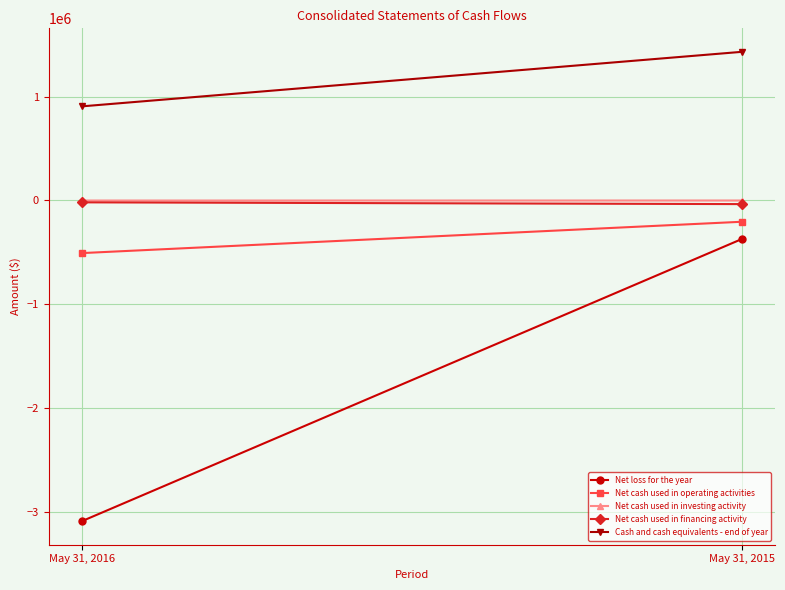

Which series changed the most between May 31, 2016 and May 31, 2015?

Net loss for the year